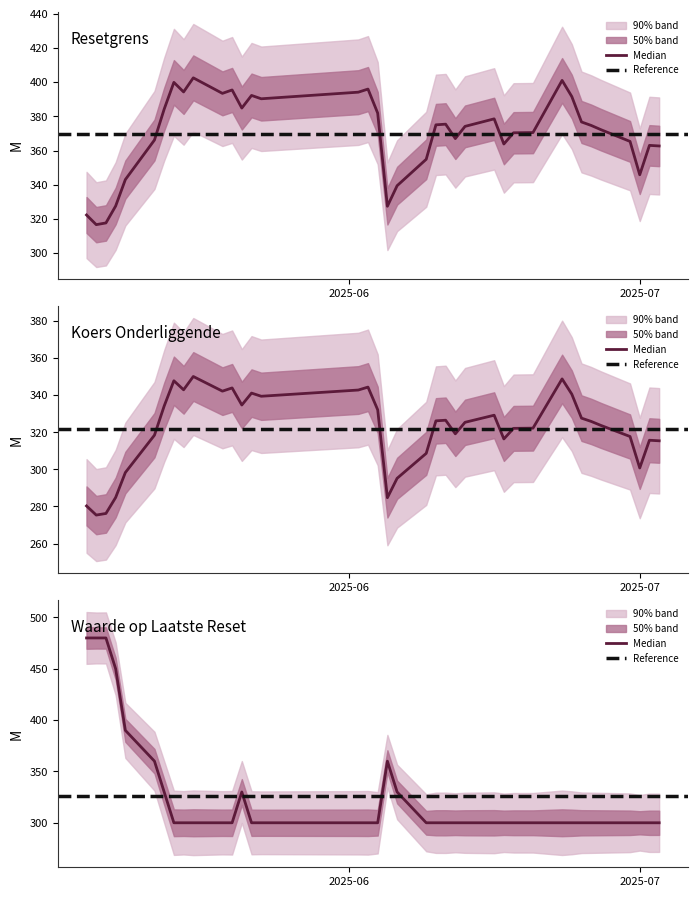

What is the difference between the maximum and minimum values in the Resetgrens series?

85.8